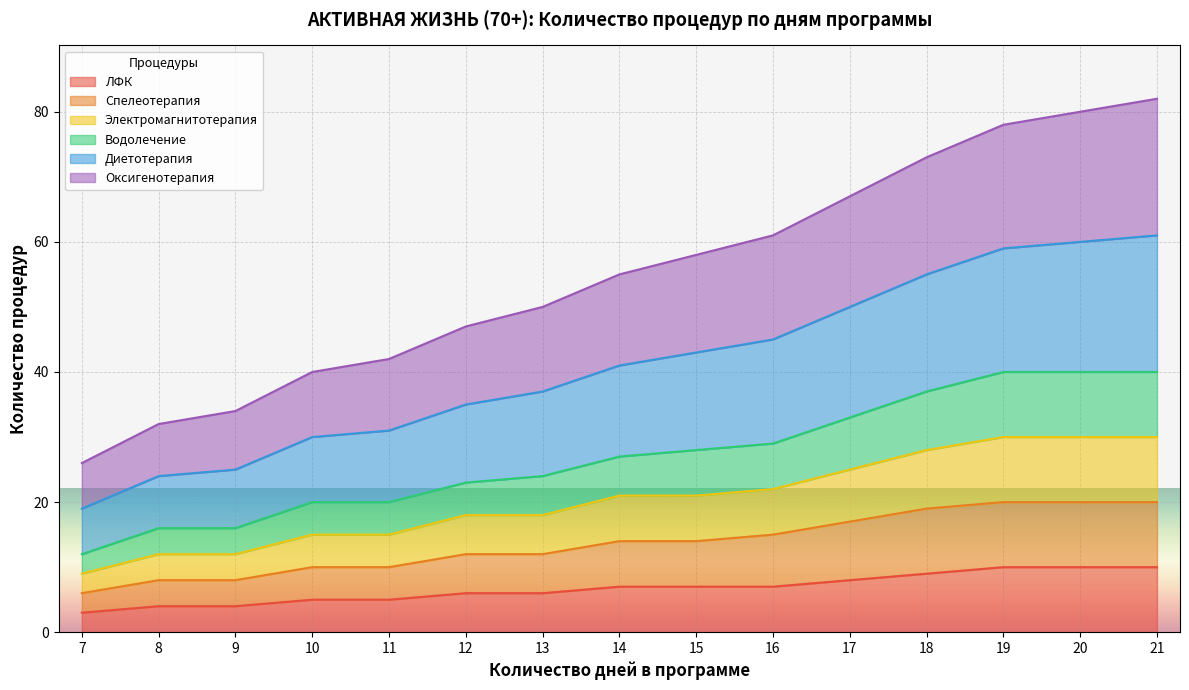

What is the sum of all ЛФК values?

101